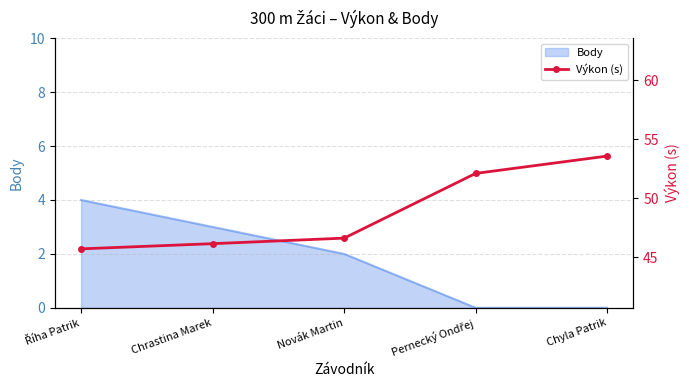

The value of Body at Chyla Patrik is -2. True or false?

False